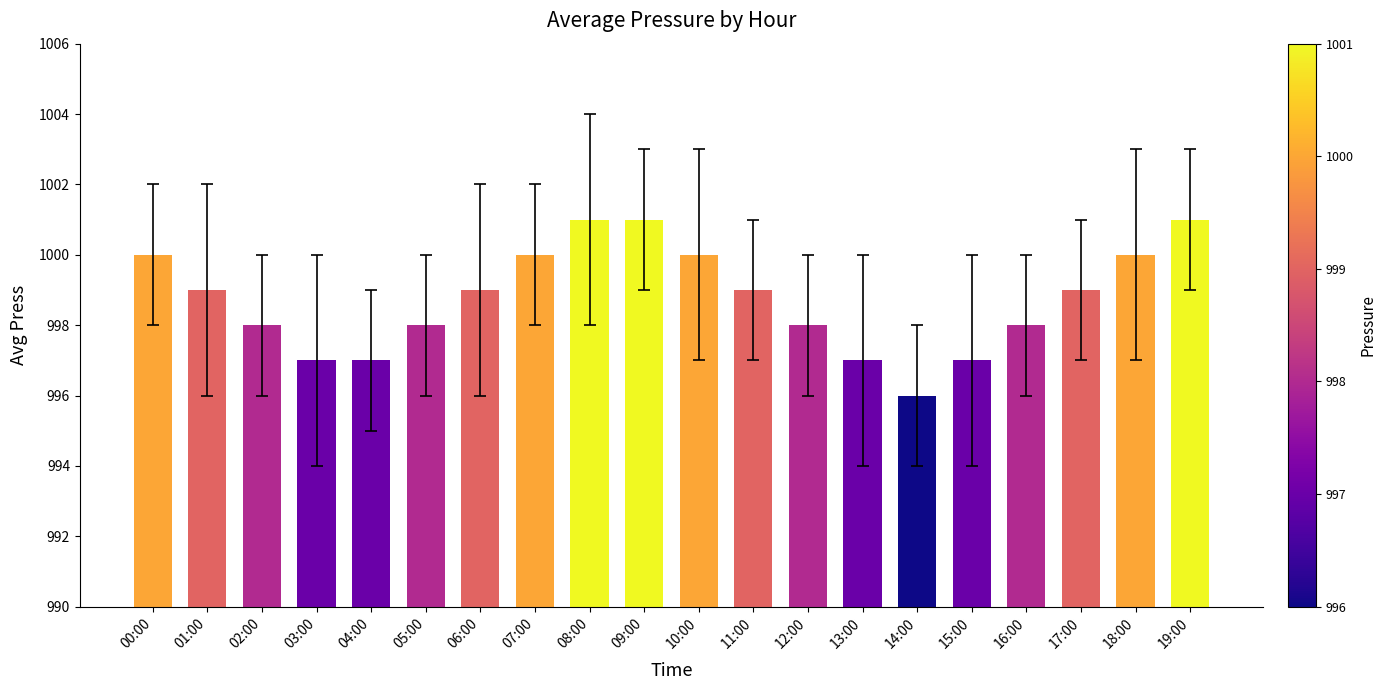

What is the maximum value shown in the chart?

1001